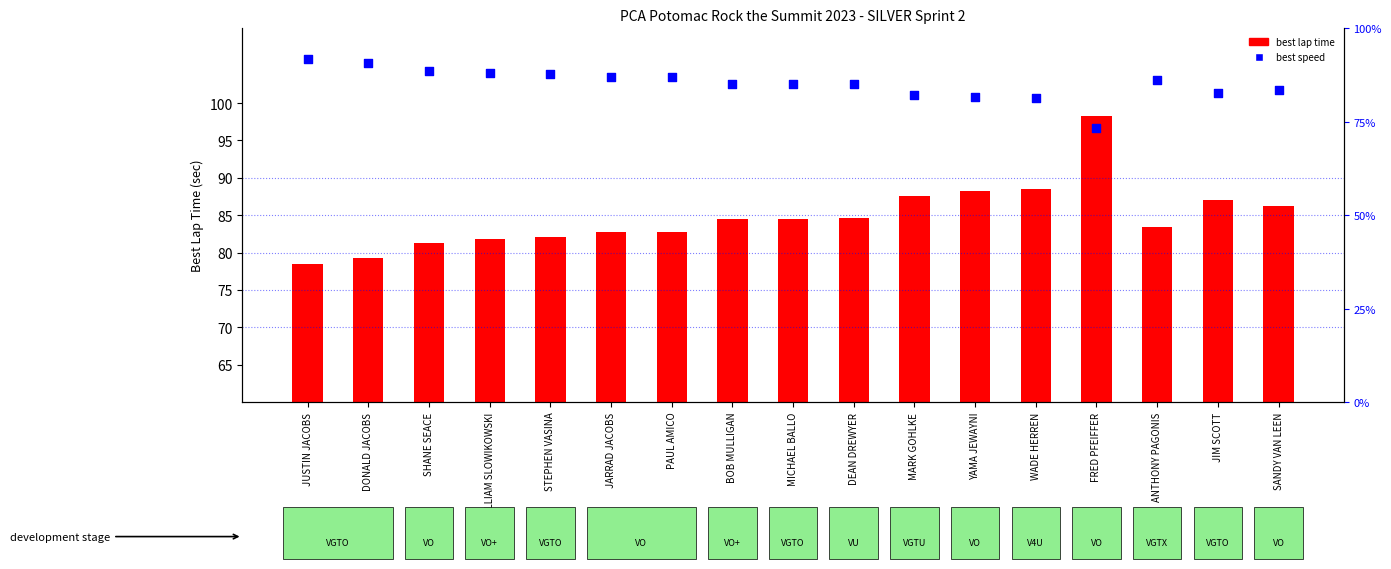

What are all the series names shown in the legend?

best lap time, best speed